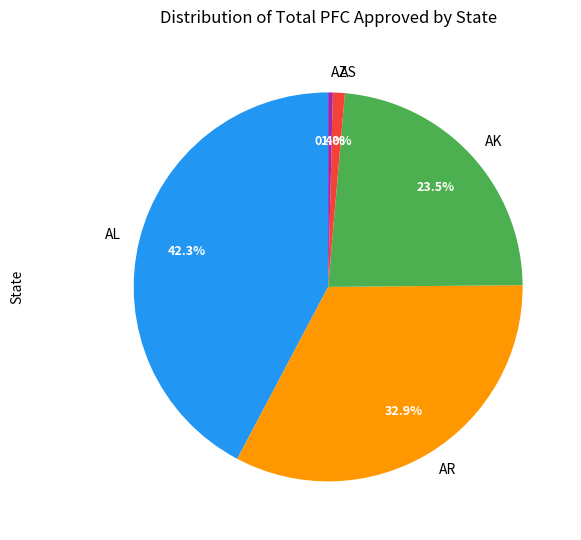

What portion of the pie excludes AL?

57.7%